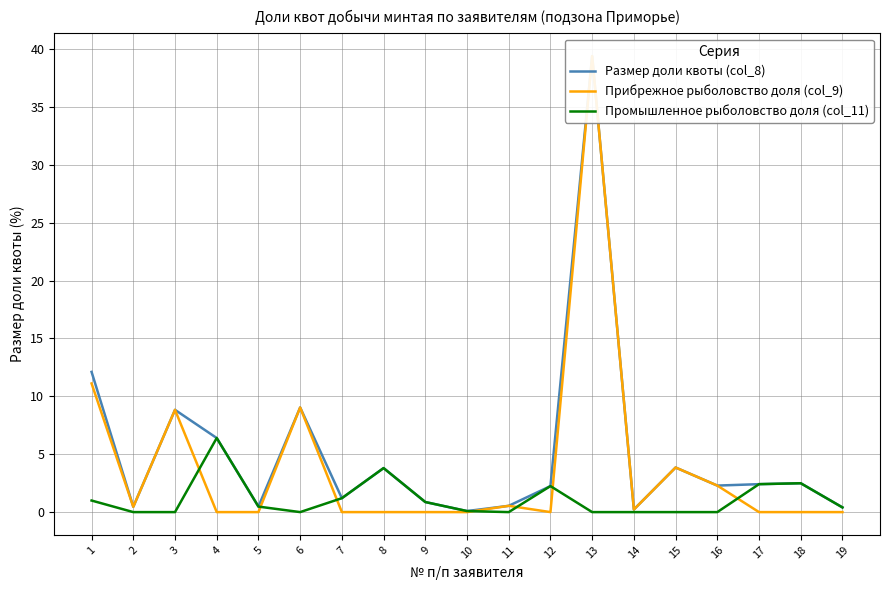

Which series changed the most between 13 and 14?

Размер доли квоты (col_8)